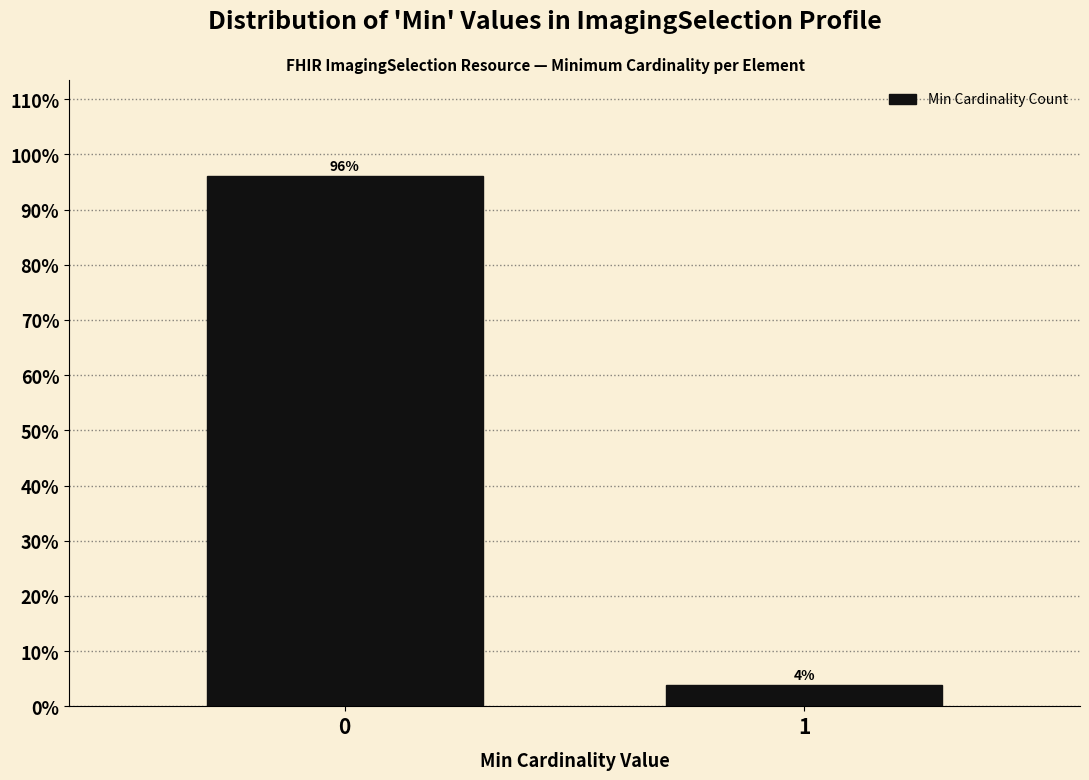

What is the average value?

50.0